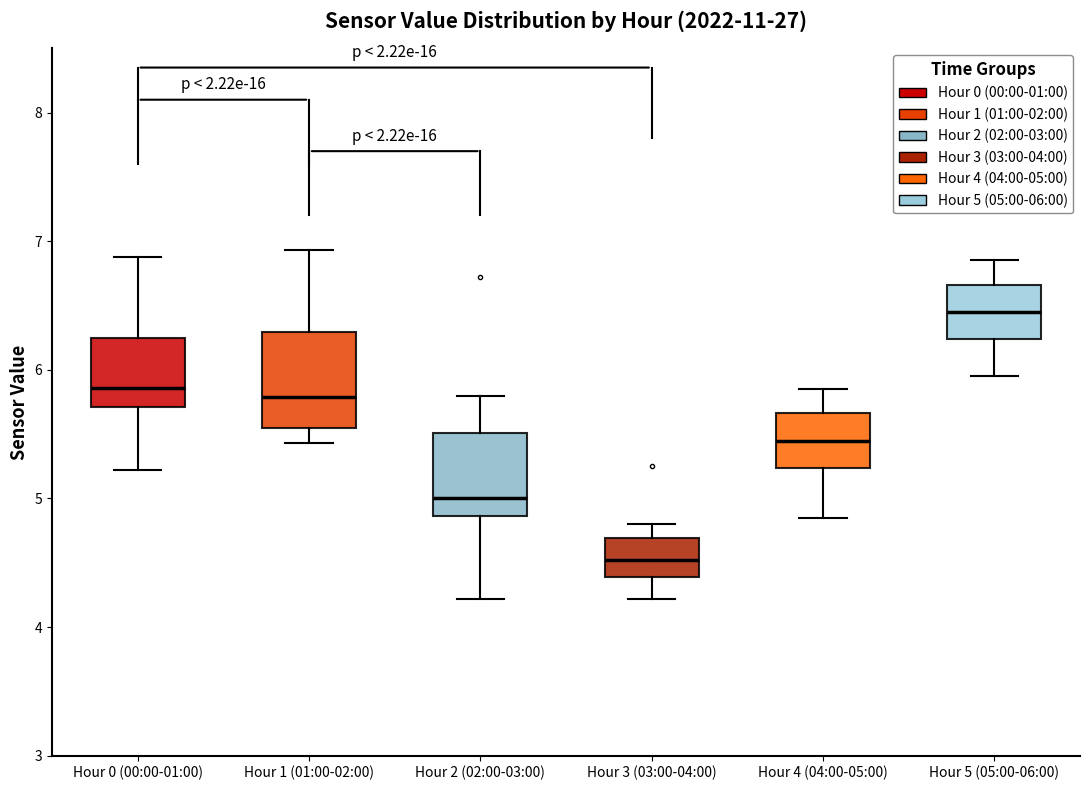

Which box's median line is the lowest?

Hour 3 (03:00-04:00)